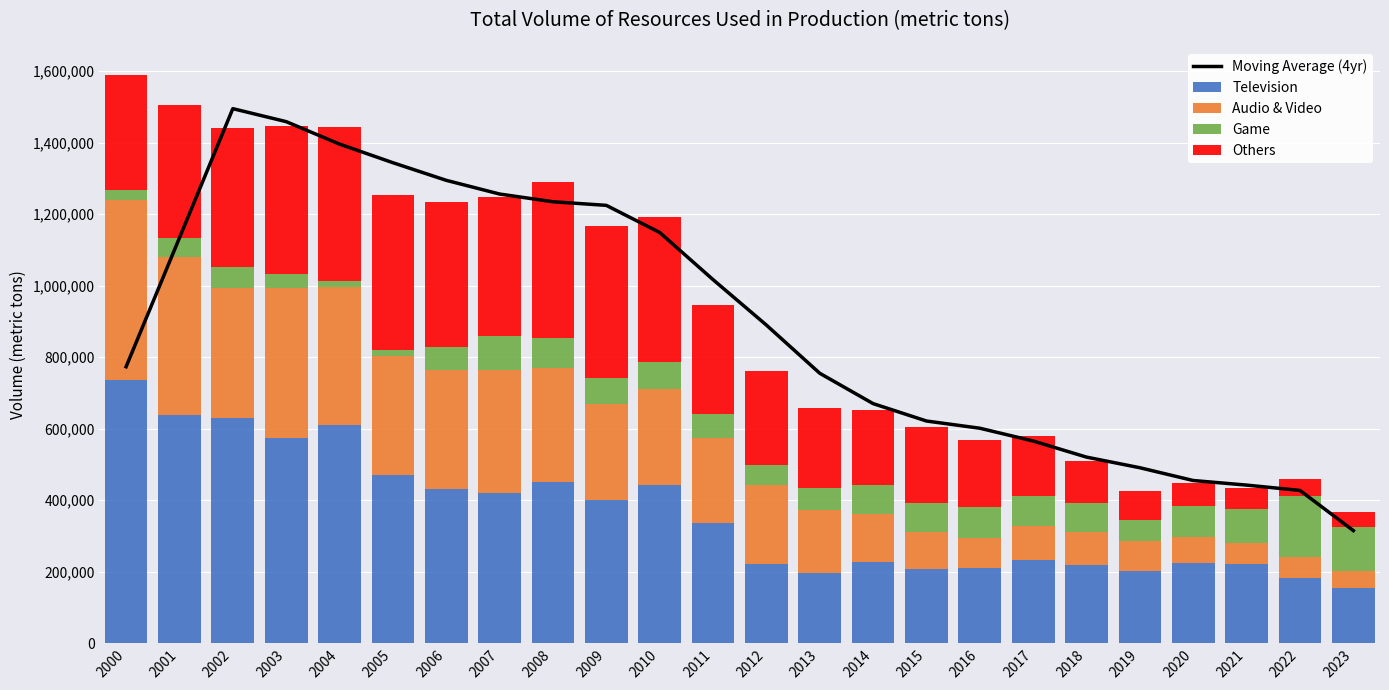

Reading left to right, transcribe all the data shown in this chart.

Moving Average (4yr): 2000=773222.0	2001=1133397.2	2002=1494673.0	2003=1458389.8	2004=1395597.5	2005=1343601.2	2006=1294319.8	2007=1256014.8	2008=1234451.0	2009=1224335.2	2010=1148590.2	2011=1016748.5	2012=889679.5	2013=754952.5	2014=670117.2	2015=621484.5	2016=601310.2	2017=565584.8	2018=520537.8	2019=490822.0	2020=455125.2	2021=442316.0	2022=427438.2	2023=315190.5
Television: 2000=735844.0	2001=638865.0	2002=629294.0	2003=575353.0	2004=611575.0	2005=469549.0	2006=432164.0	2007=421231.0	2008=450545.0	2009=401334.0	2010=443085.0	2011=335685.0	2012=222532.0	2013=196920.0	2014=225958.0	2015=208813.0	2016=209329.0	2017=234264.0	2018=220105.0	2019=203464.0	2020=223313.0	2021=222791.0	2022=183965.0	2023=154371.0
Audio & Video: 2000=504467.0	2001=442282.0	2002=364767.0	2003=418251.0	2004=383583.0	2005=332995.0	2006=331464.0	2007=342901.0	2008=318990.0	2009=266572.0	2010=267550.0	2011=238307.0	2012=220222.0	2013=175386.0	2014=136302.0	2015=103779.0	2016=85372.0	2017=94339.0	2018=91976.0	2019=81450.0	2020=73543.0	2021=58384.0	2022=58072.0	2023=48711.0
Game: 2000=27614.0	2001=51016.0	2002=57784.0	2003=39990.0	2004=18630.0	2005=17196.0	2006=65256.0	2007=95713.0	2008=85038.0	2009=74406.0	2010=75936.0	2011=68411.0	2012=55053.0	2013=62010.0	2014=80250.0	2015=78982.0	2016=86018.0	2017=84631.0	2018=79646.0	2019=58923.0	2020=88266.0	2021=94710.0	2022=168774.0	2023=121964.0
Others: 2000=320180.0	2001=372620.0	2002=388856.0	2003=411509.0	2004=429184.0	2005=433874.0	2006=403832.0	2007=388132.0	2008=435179.0	2009=425047.0	2010=405682.0	2011=302594.0	2012=264578.0	2013=224767.0	2014=210835.0	2015=214082.0	2016=187135.0	2017=165152.0	2018=118716.0	2019=81631.0	2020=63869.0	2021=59714.0	2022=48395.0	2023=40911.0